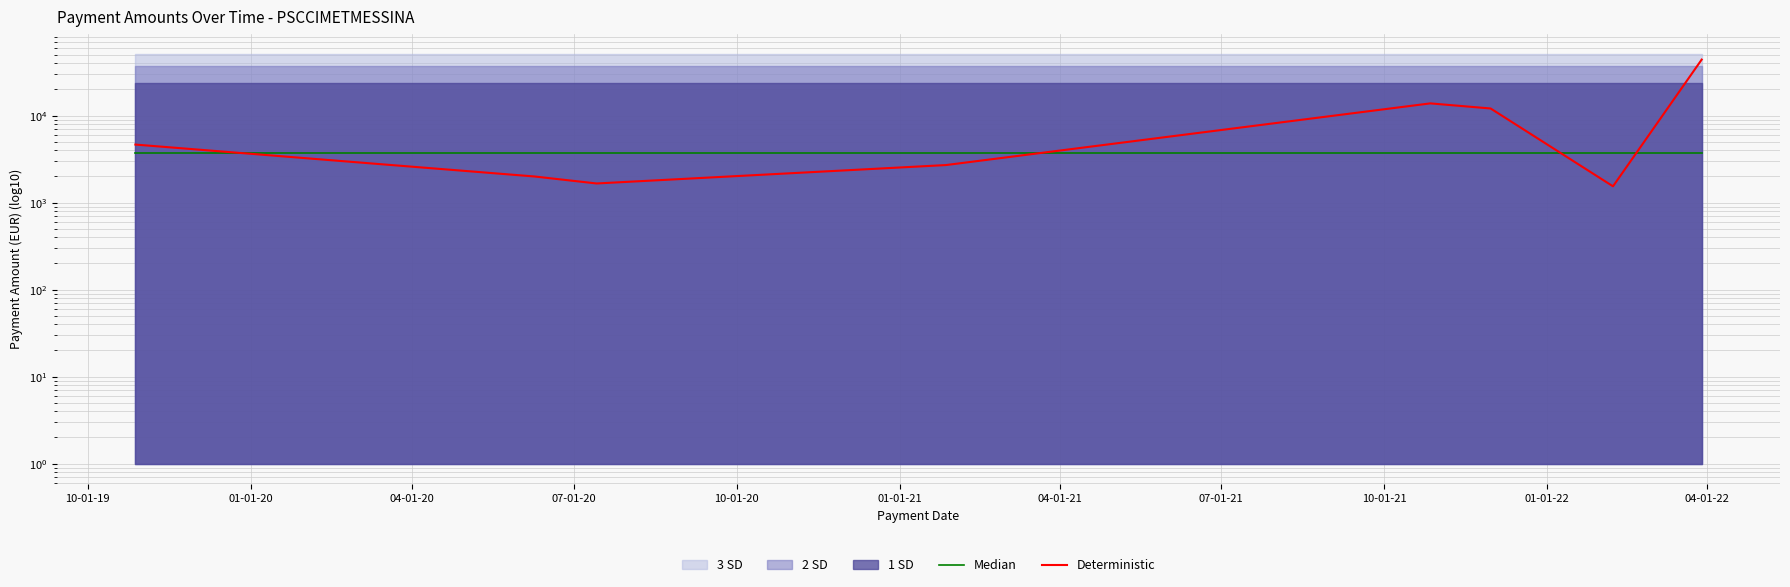

How many intersections are there between Median and Deterministic?

4